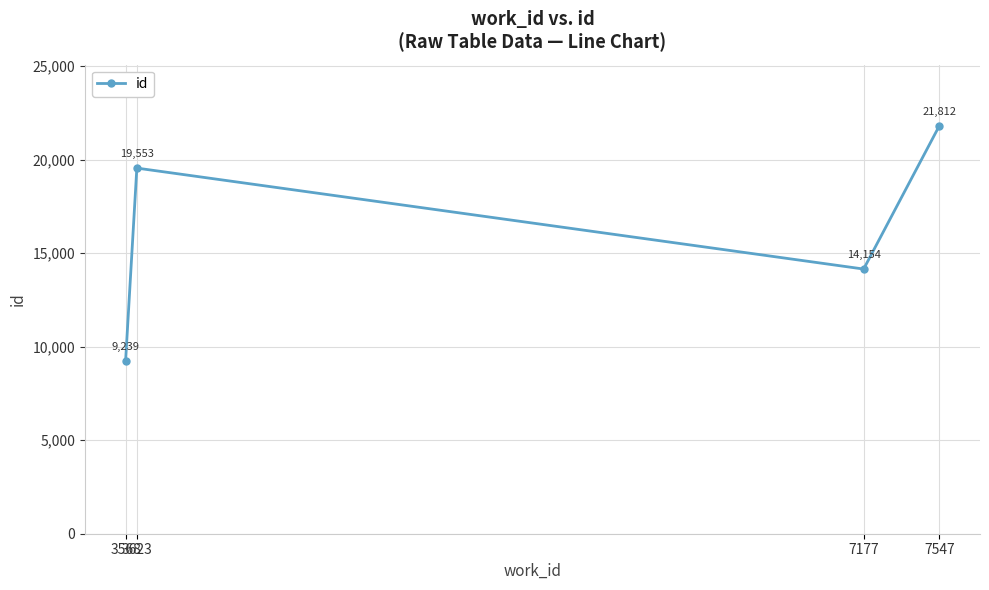

At which category does the chart reach its peak across all series?

7547